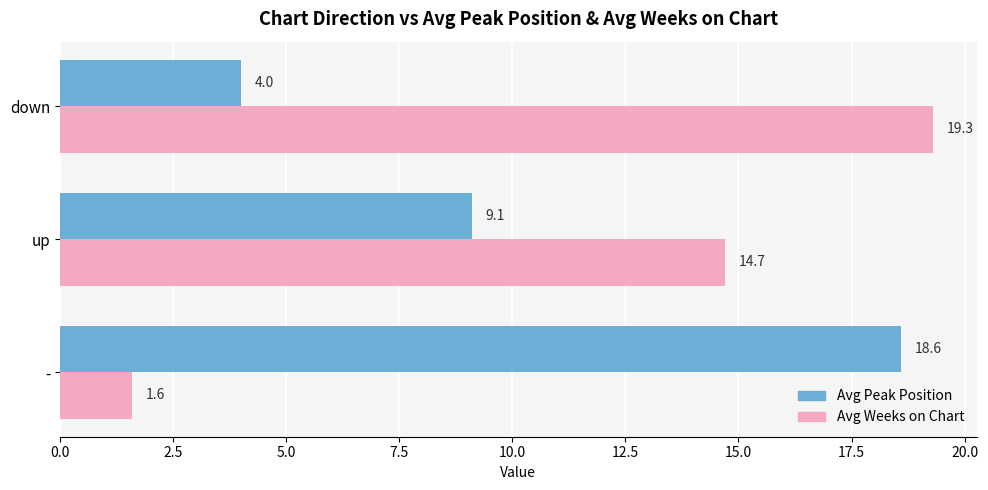

Count the number of data series in this chart.

2